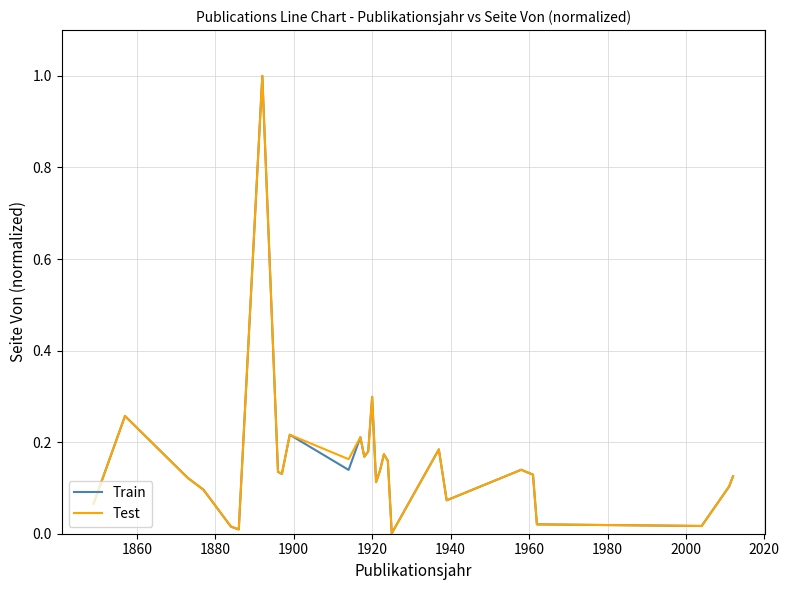

What is the maximum value for Train?

1.0